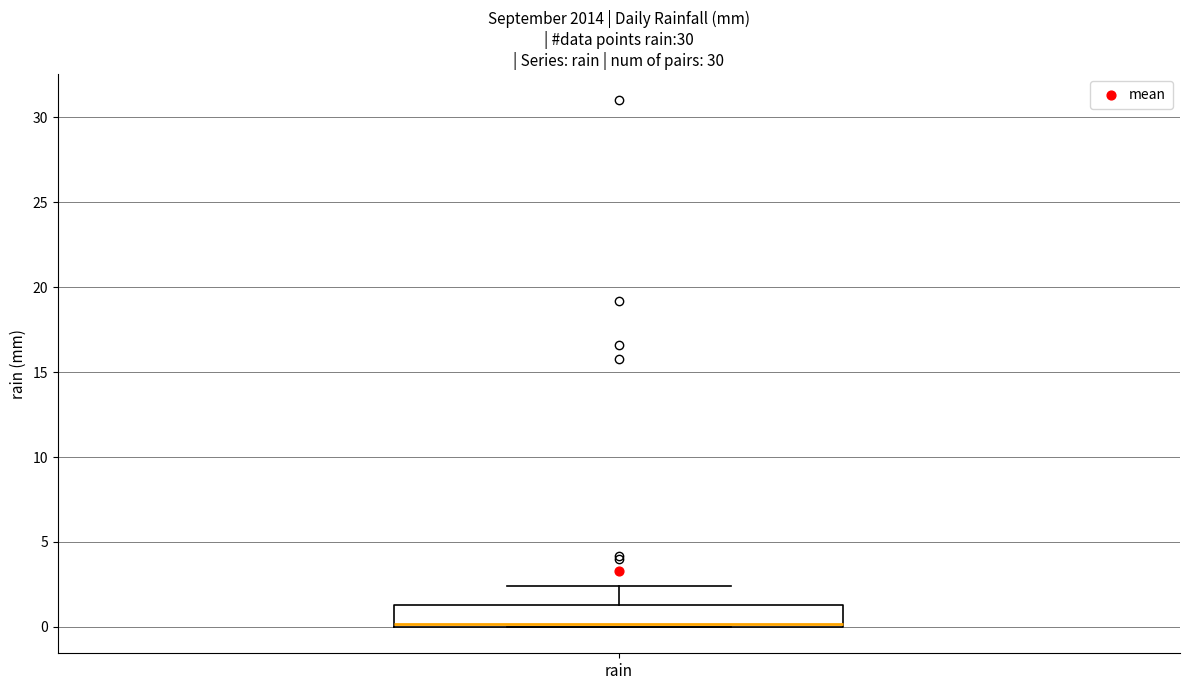

Transcribe this box plot: give where the median line is, the range the box spans, and where the two whiskers end, as read against the y-axis. The values are not printed on the chart, so give them approximately, as read against the axis.

median 0.0 (just above the box's lower edge), box 0.0 to 1.5, whiskers 0.0 to 2.5